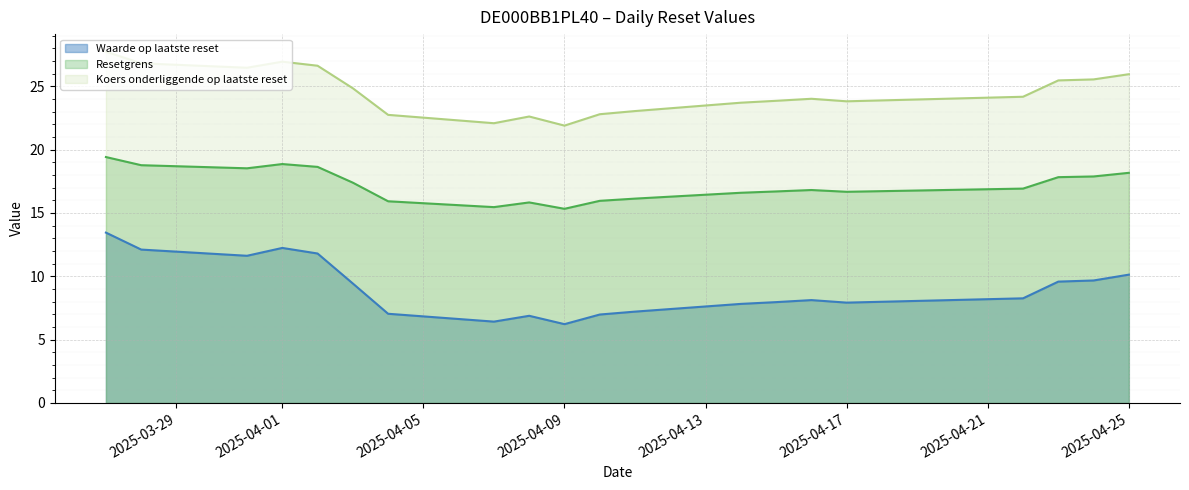

Is it true that Resetgrens equals 5.4 at 2025-04-17?

False